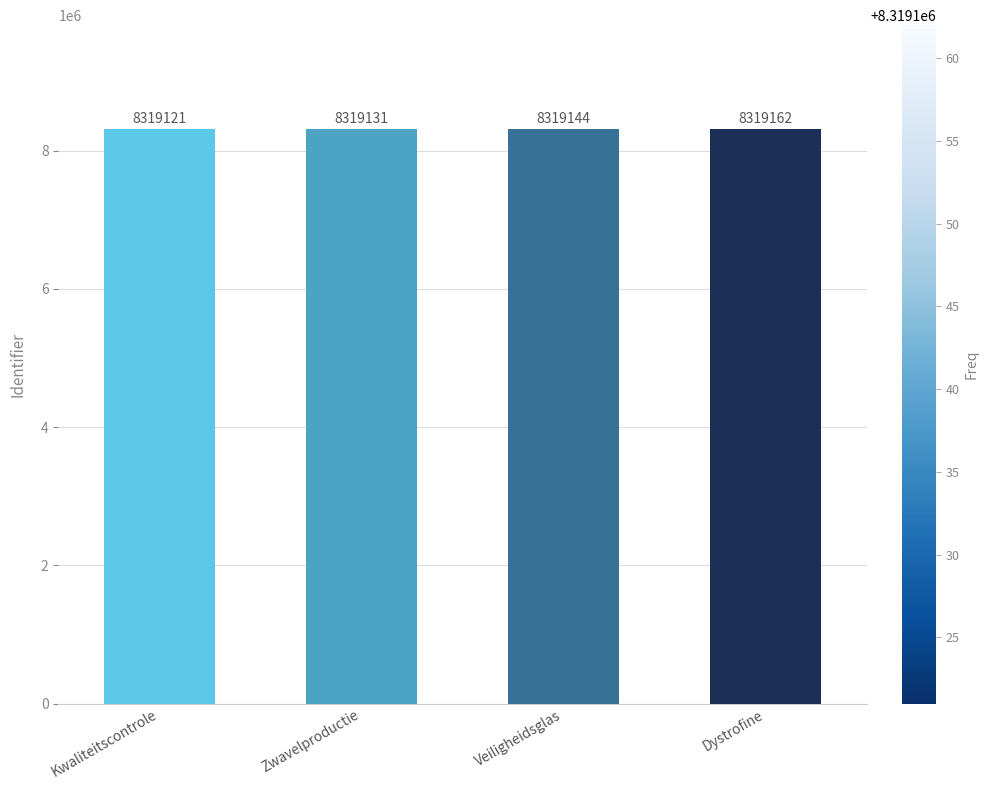

What is the label of the 2nd bar from the right?

Veiligheidsglas